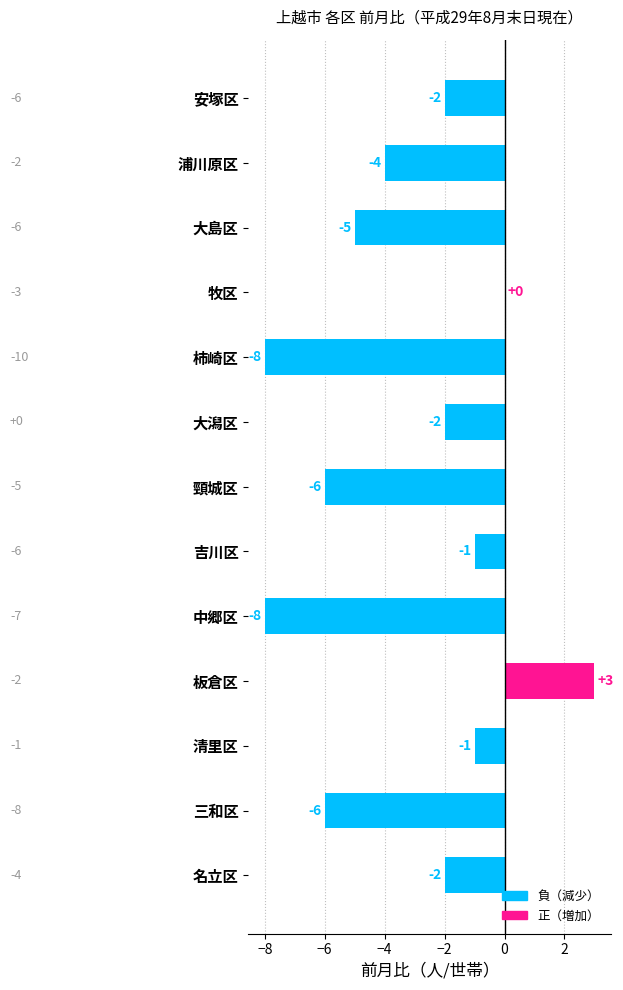

Between 頸城区 and 安塚区, which is larger?

安塚区